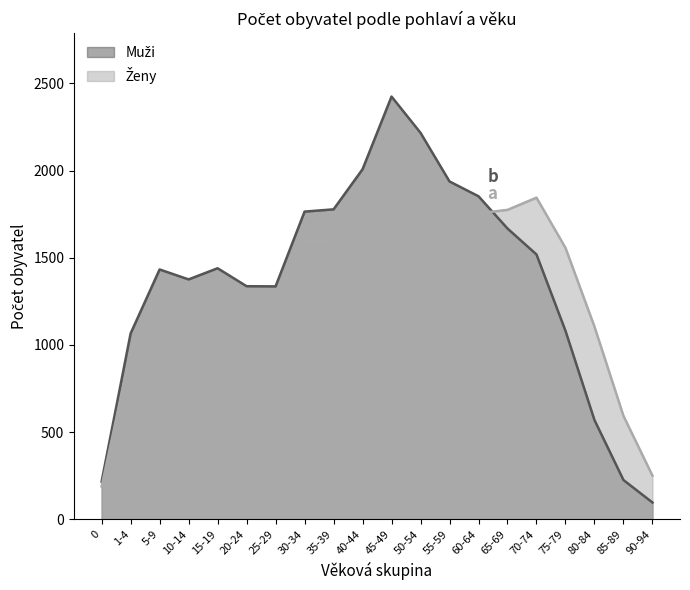

How many data points in Ženy are less than 1557?

10